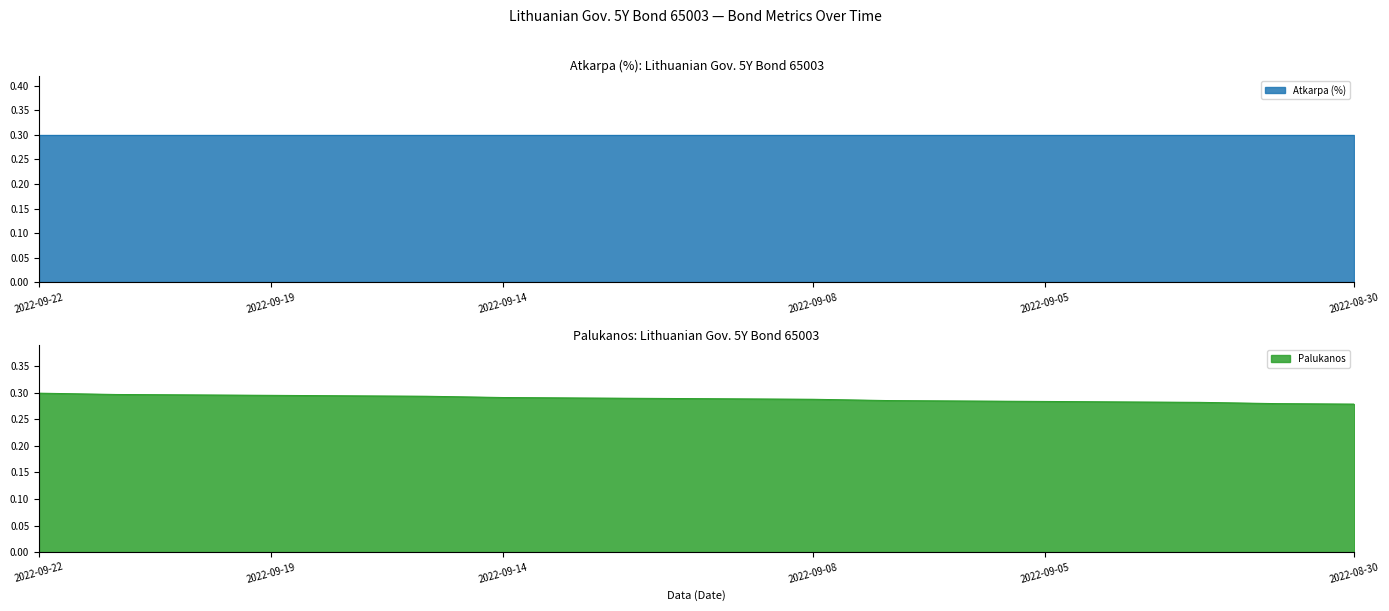

Rank the categories by value from highest to lowest.

2022-09-22, 2022-09-21, 2022-09-20, 2022-09-19, 2022-09-16, 2022-09-15, 2022-09-14, 2022-09-13, 2022-09-12, 2022-09-09, 2022-09-08, 2022-09-07, 2022-09-06, 2022-09-05, 2022-09-02, 2022-09-01, 2022-08-31, 2022-08-30